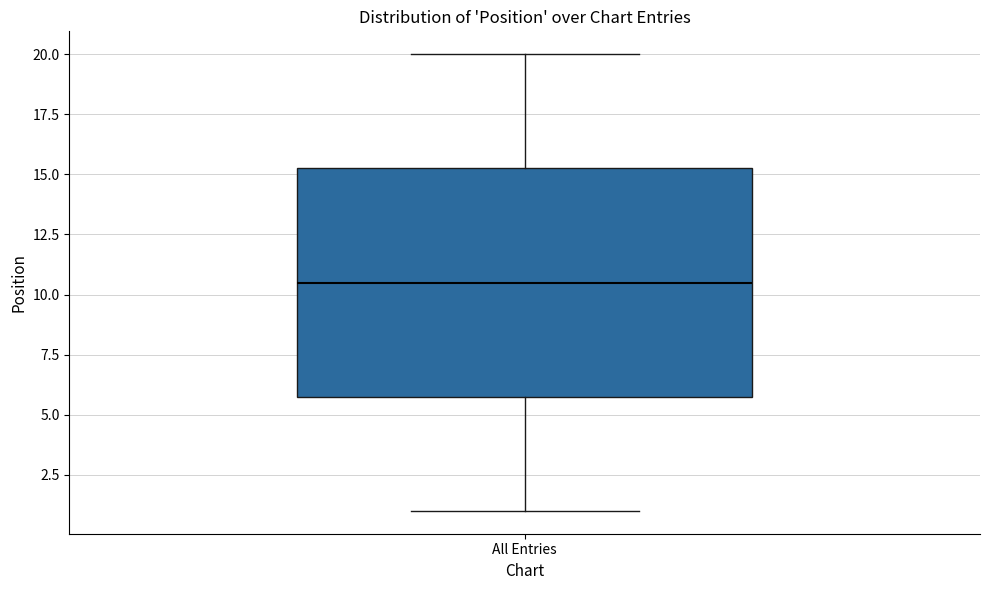

Transcribe this box plot: give where the median line is, the range the box spans, and where the two whiskers end, as read against the y-axis. The values are not printed on the chart, so give them approximately, as read against the axis.

median 10.5, box 6.0 to 15.5, whiskers 1.0 to 20.0